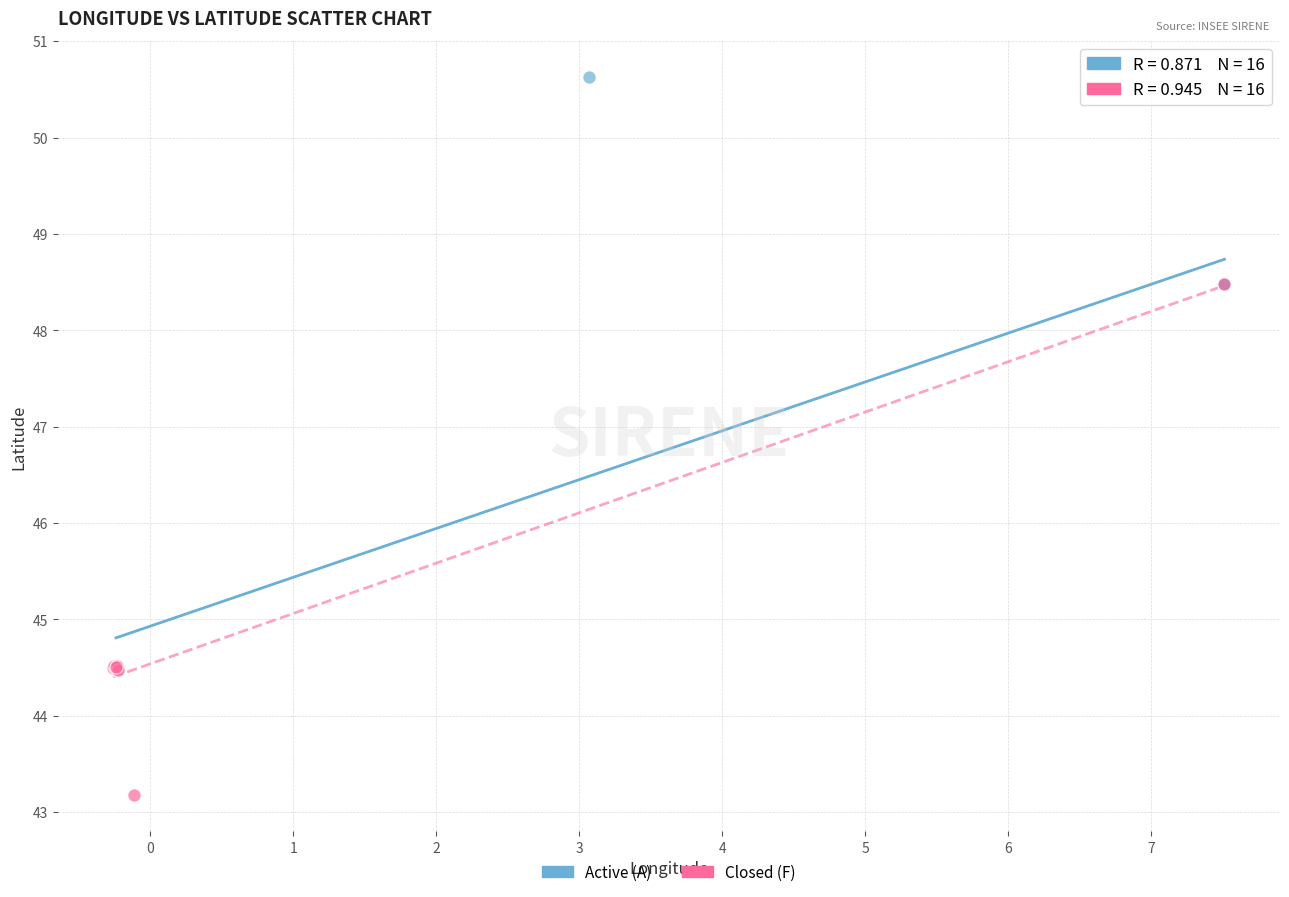

What are all the series names shown in the legend?

Active (A), Closed (F)